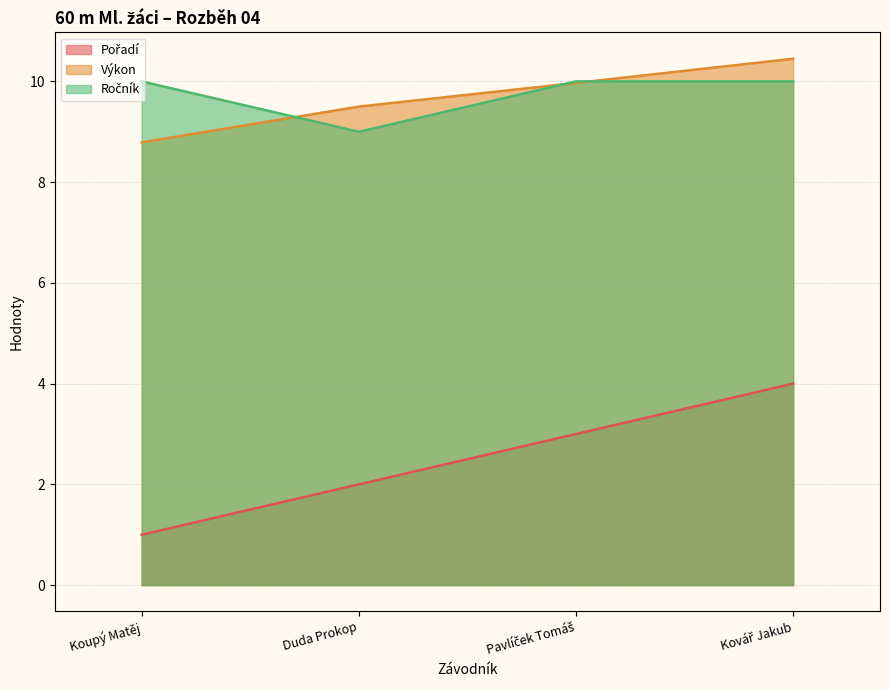

What is the difference between the highest and lowest values at Pavlíček Tomáš?

7.0